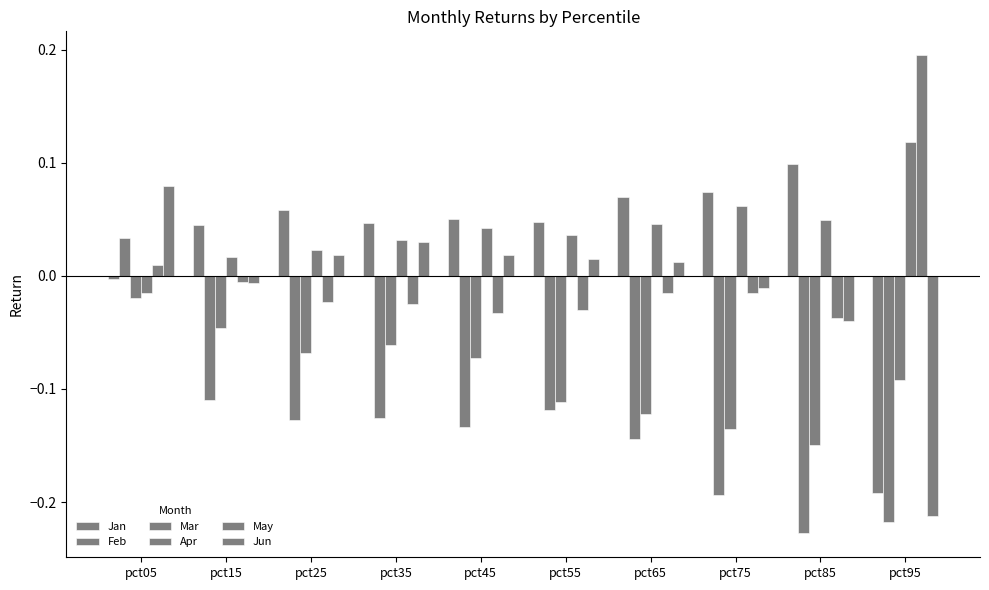

Reading left to right, extract all data points from this chart.

Jan: -0.0	0.0	0.1	0.0	0.1	0.0	0.1	0.1	0.1	-0.2
Feb: 0.0	-0.1	-0.1	-0.1	-0.1	-0.1	-0.1	-0.2	-0.2	-0.2
Mar: -0.0	-0.0	-0.1	-0.1	-0.1	-0.1	-0.1	-0.1	-0.1	-0.1
Apr: -0.0	0.0	0.0	0.0	0.0	0.0	0.0	0.1	0.0	0.1
May: 0.0	-0.0	-0.0	-0.0	-0.0	-0.0	-0.0	-0.0	-0.0	0.2
Jun: 0.1	-0.0	0.0	0.0	0.0	0.0	0.0	-0.0	-0.0	-0.2